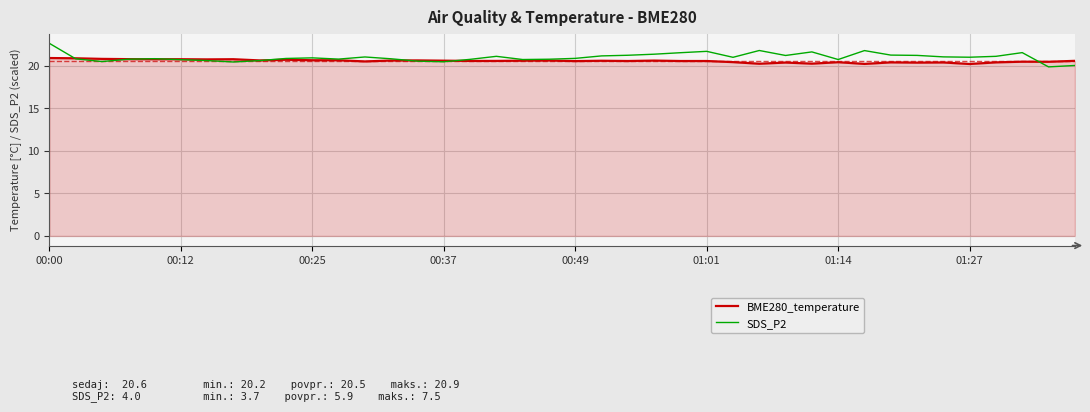

Does the chart have visible grid lines?

Yes